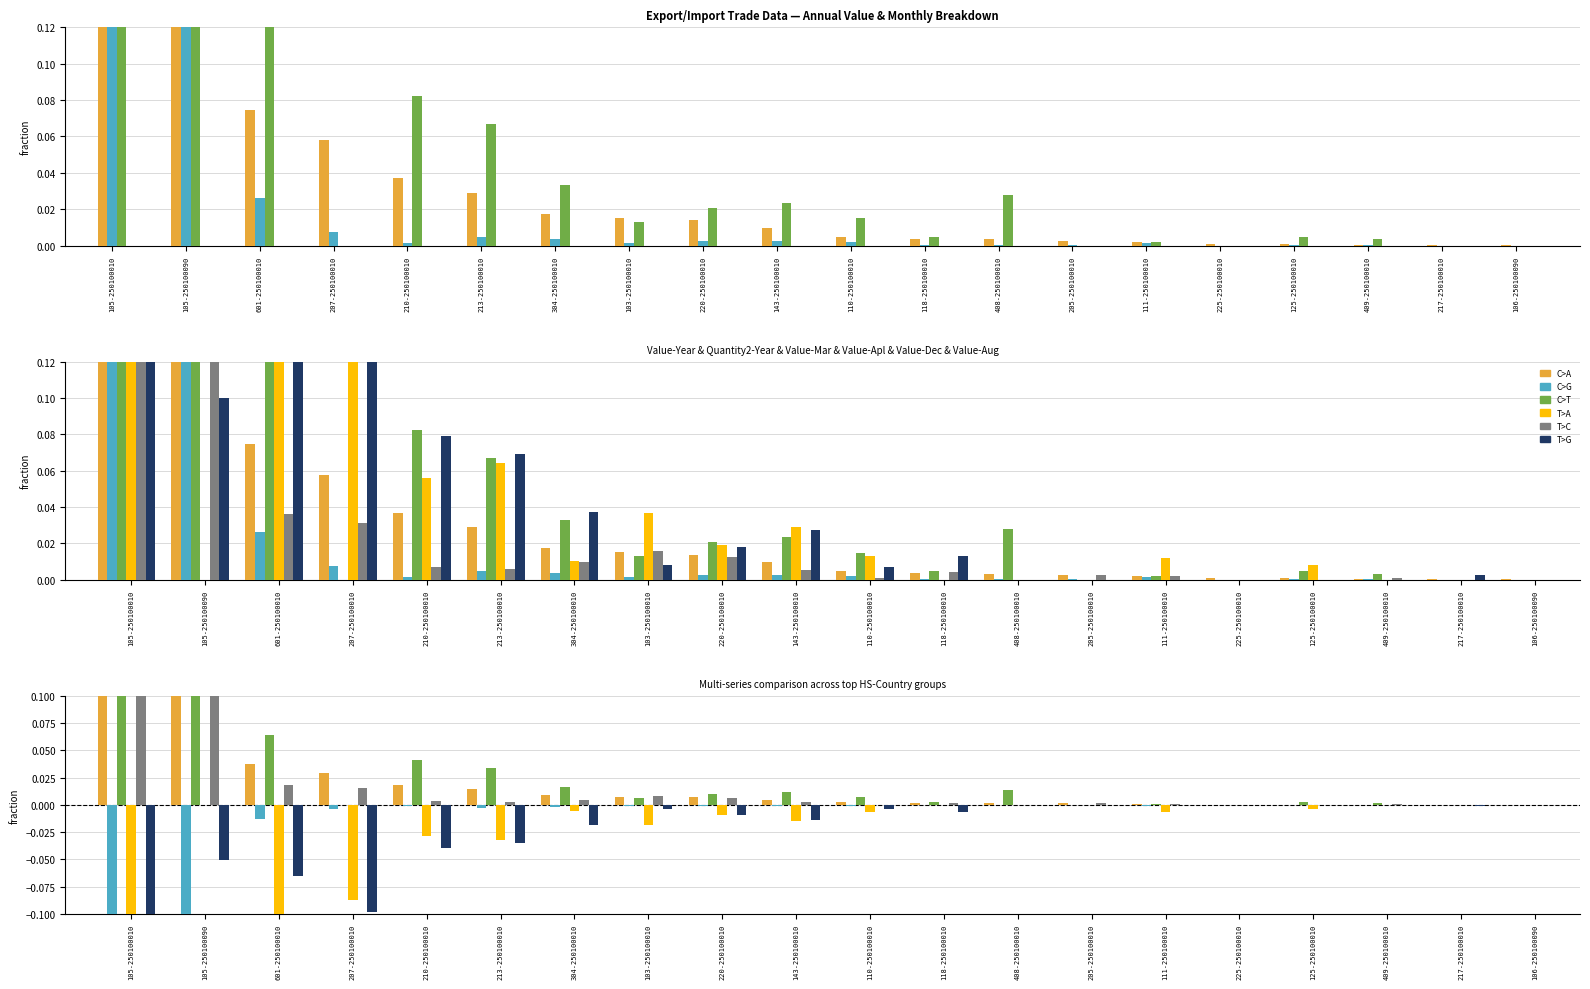

Count the number of categories in the chart.

20